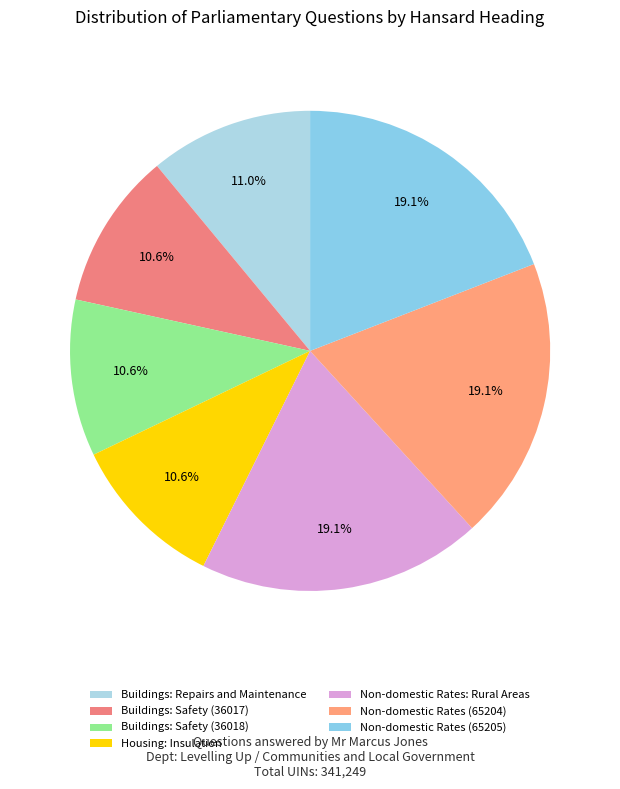

Which category has the biggest portion of the pie?

Non-domestic Rates: Rural Areas